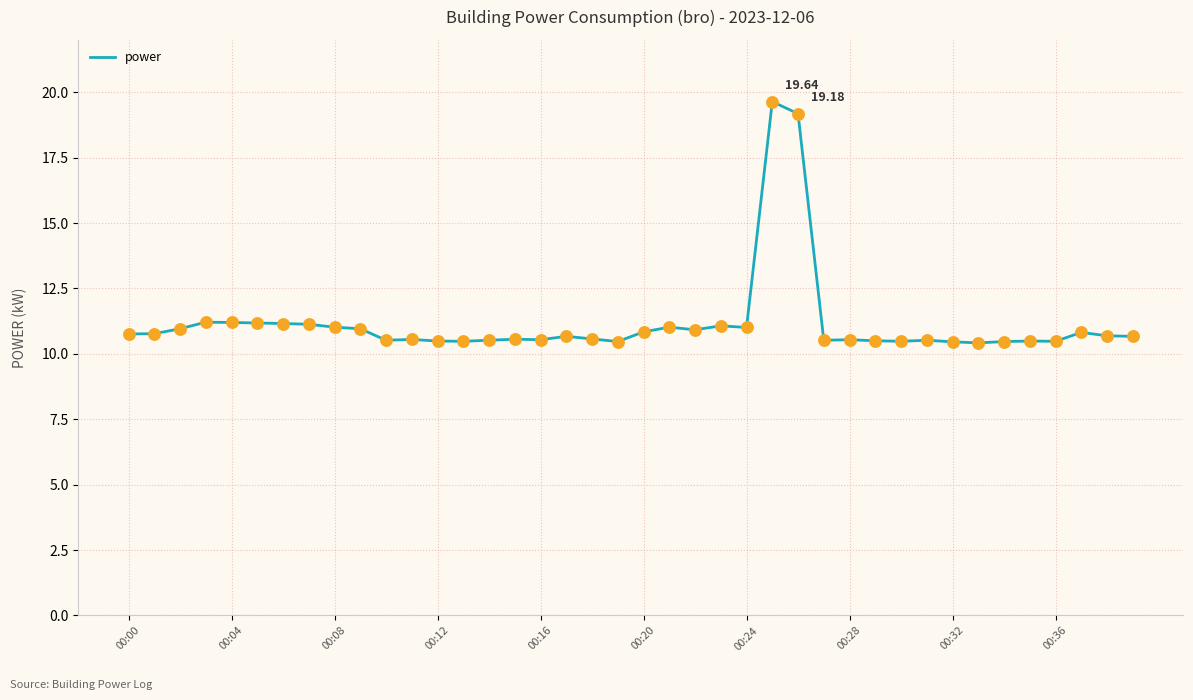

What is the difference between the maximum and minimum values?

9.2